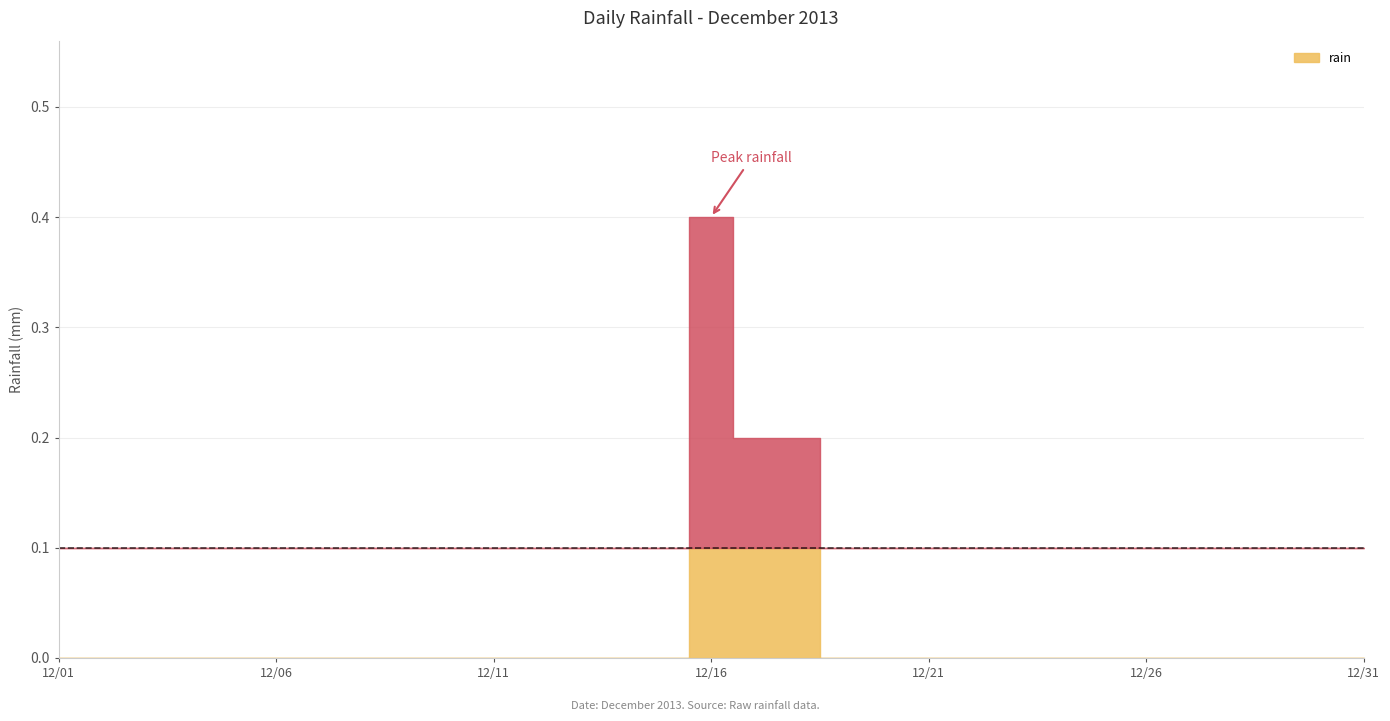

How many lines are shown in the chart?

1